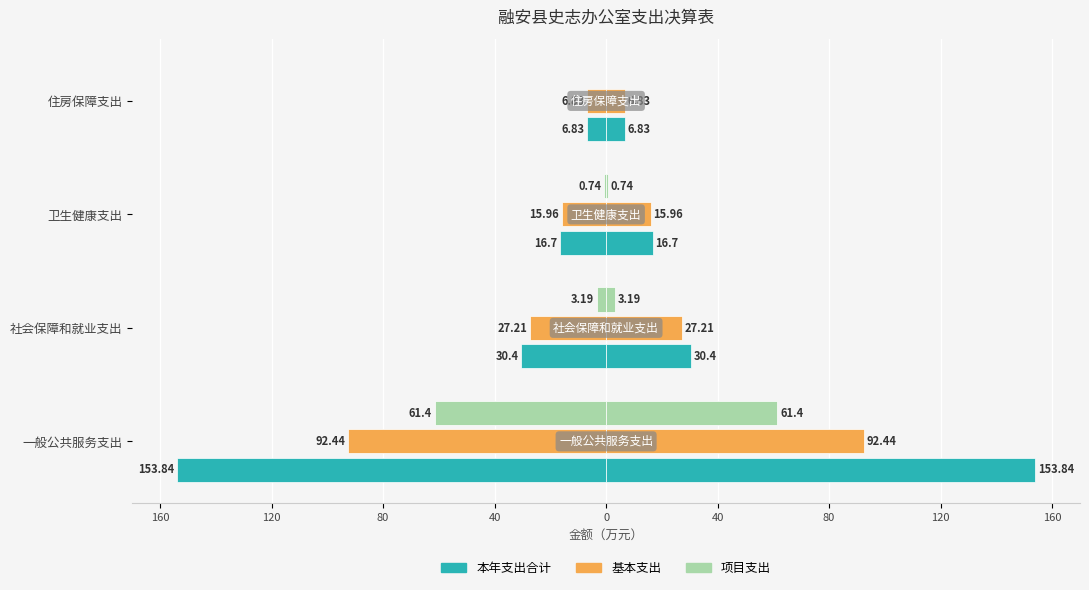

Is it true that 本年支出合计 equals -2.1 at 住房保障支出?

False